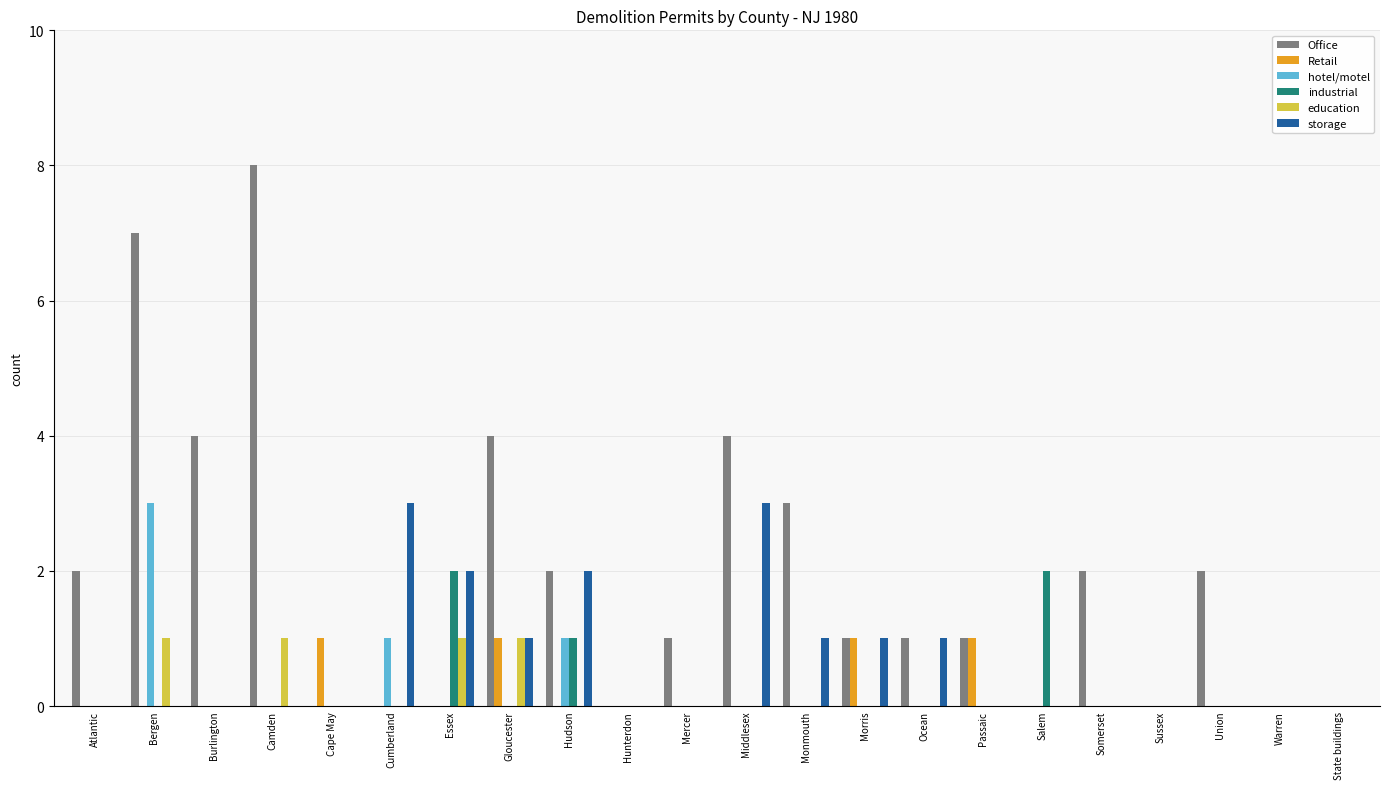

What is the greatest value displayed?

8